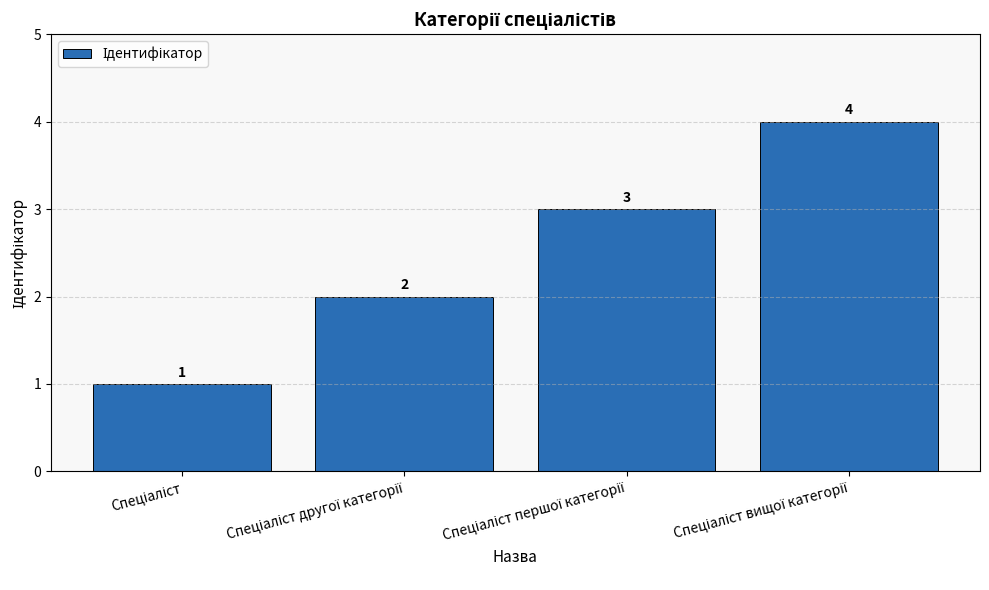

What is the value of the 3rd bar from the left?

3